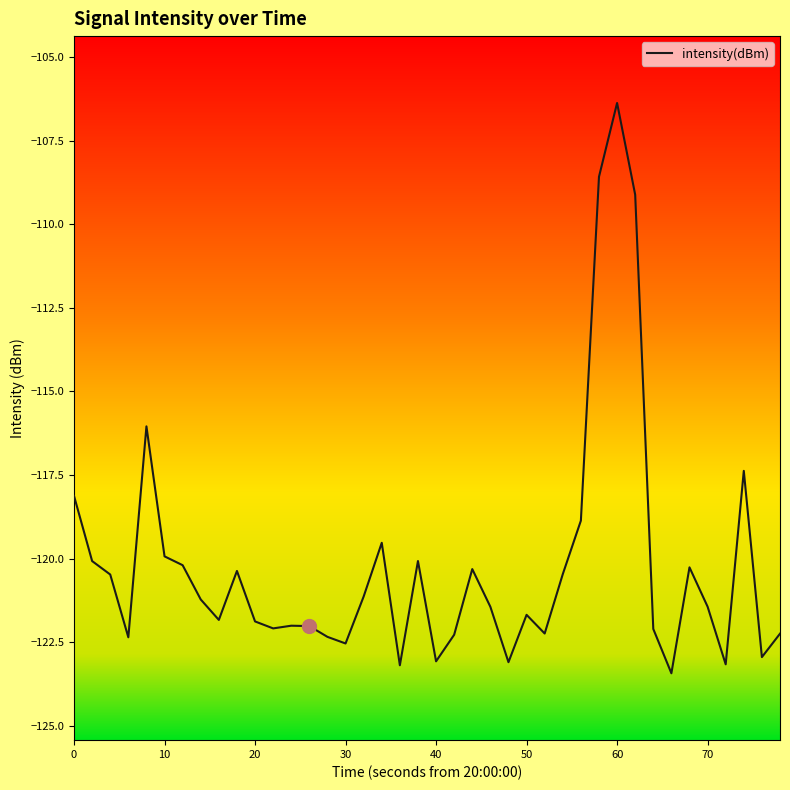

What is the difference between the maximum and minimum values?

17.1